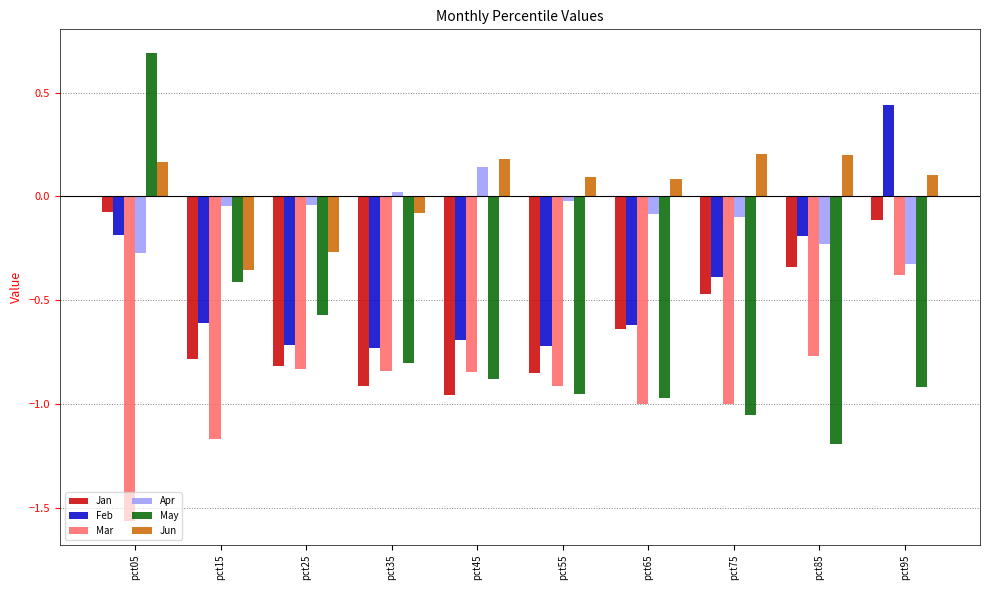

Which category has the lowest value in the May series?

pct85